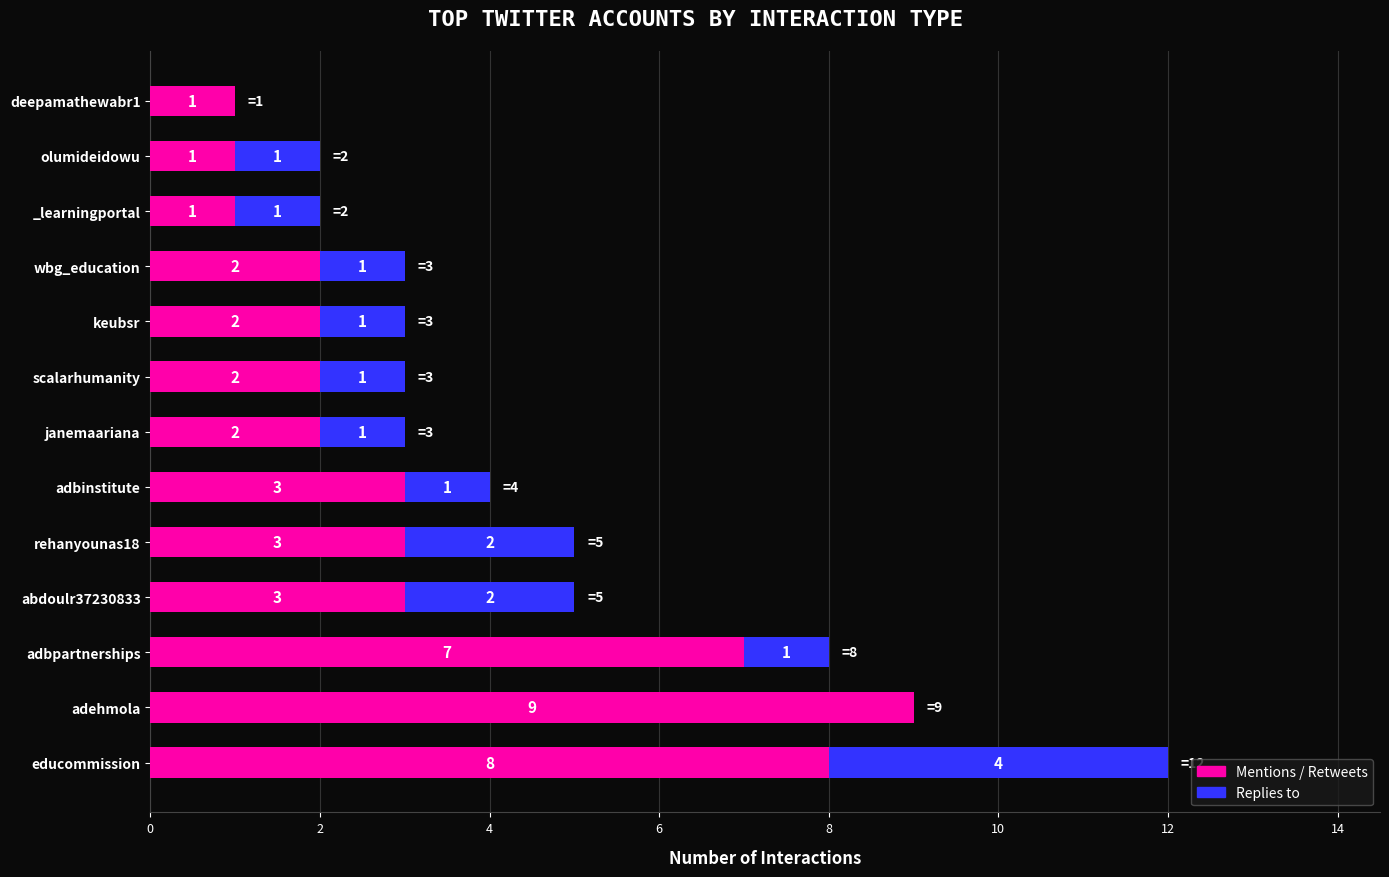

What are all the series names shown in the legend?

Mentions / Retweets, Replies to